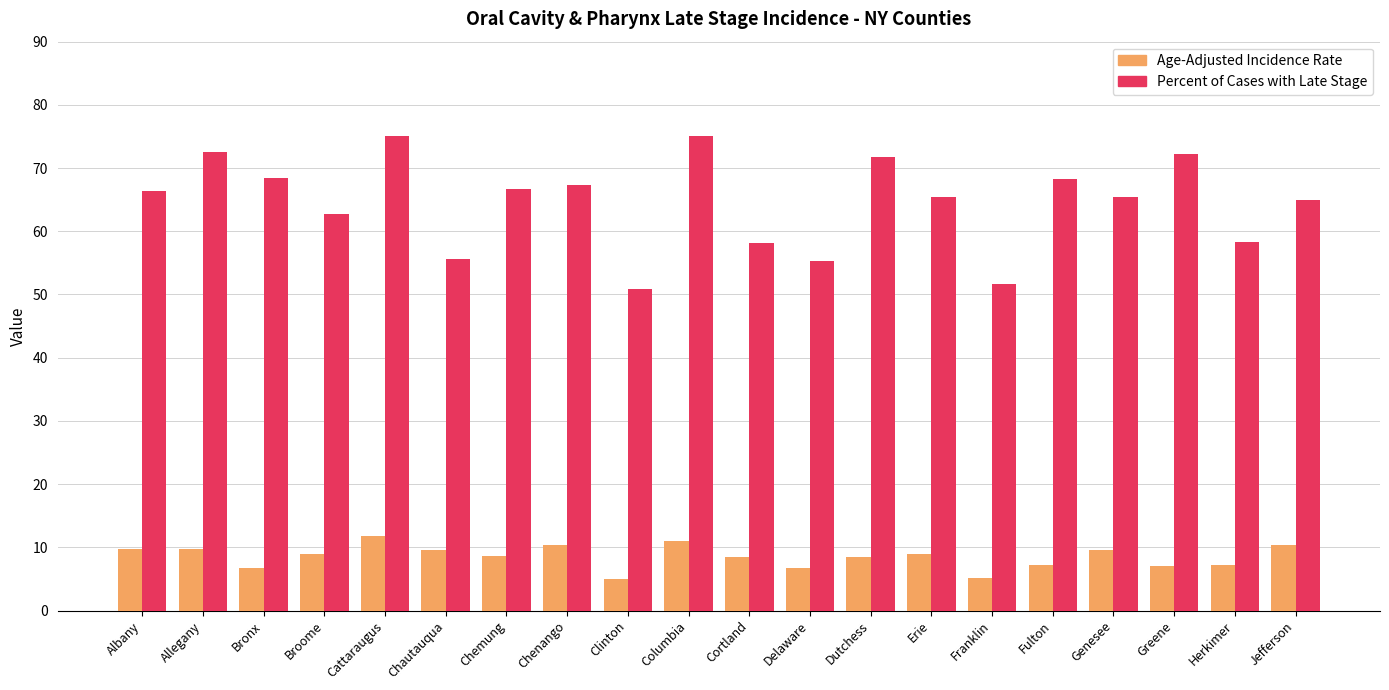

Rank the series at Bronx from lowest to highest value.

Age-Adjusted Incidence Rate, Percent of Cases with Late Stage